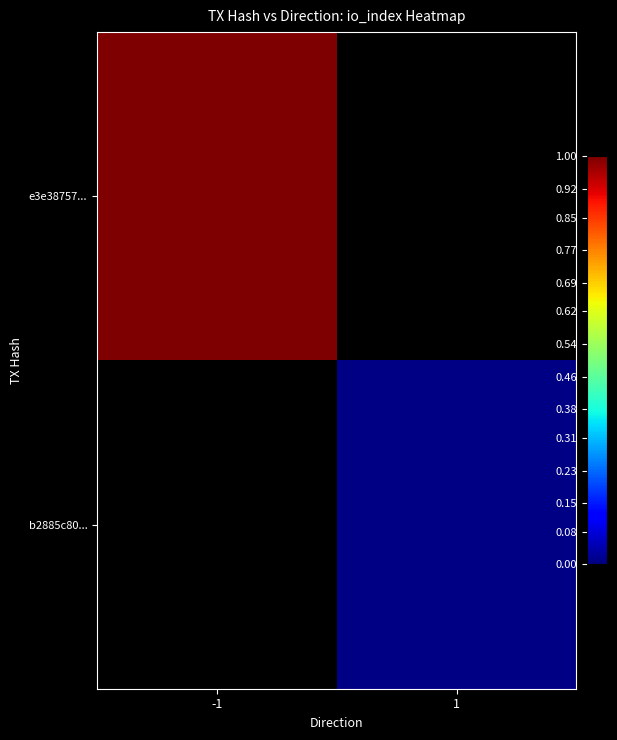

The value of b2885c80... at 1 is 34.2. True or false?

False